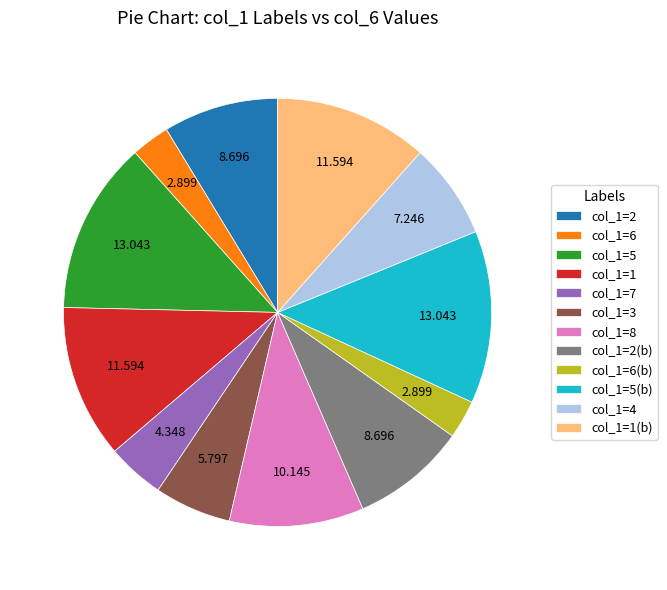

Do col_1=5(b) and col_1=1(b) together represent more than half of the pie?

No